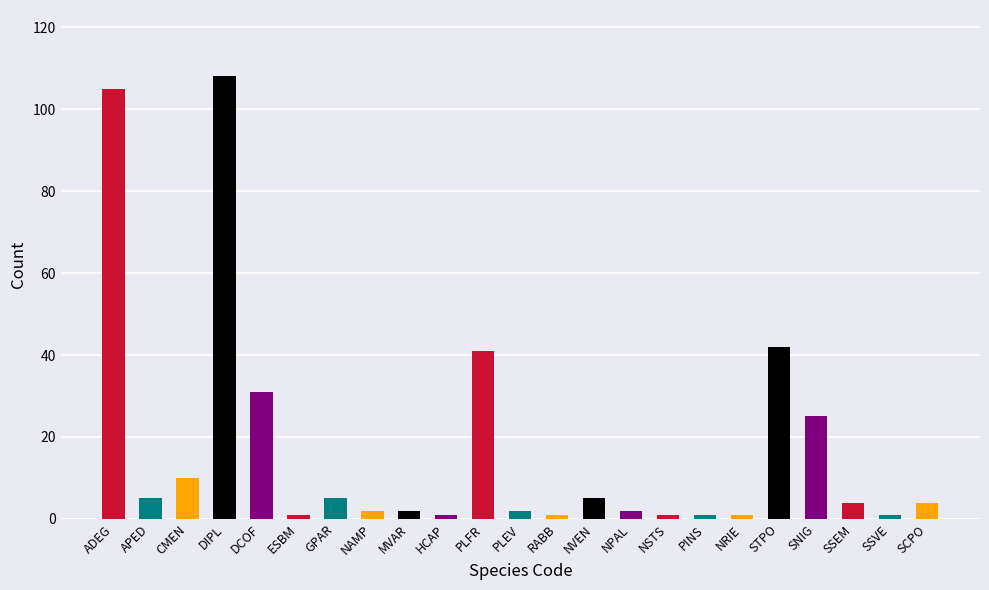

Does the chart contain stacked bars?

No